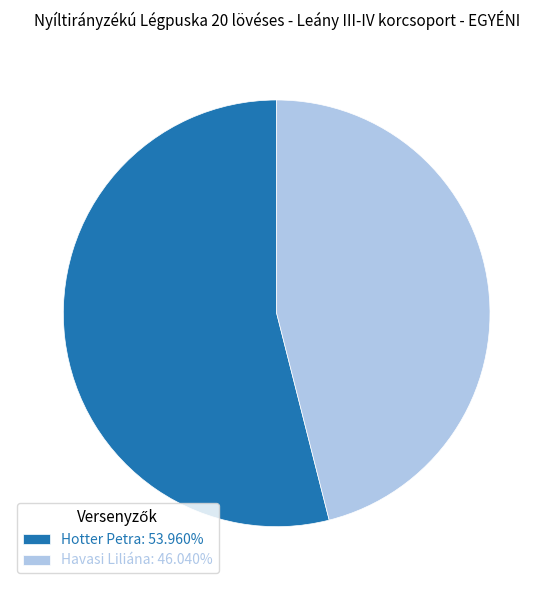

Does Havasi Liliána: 46.040% represent more than half of the total?

No